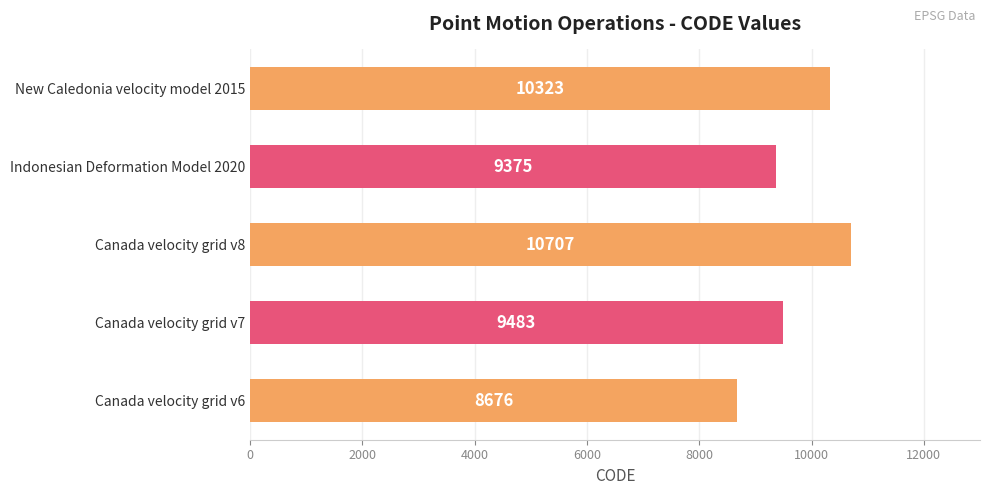

How many distinct data groups are displayed?

1